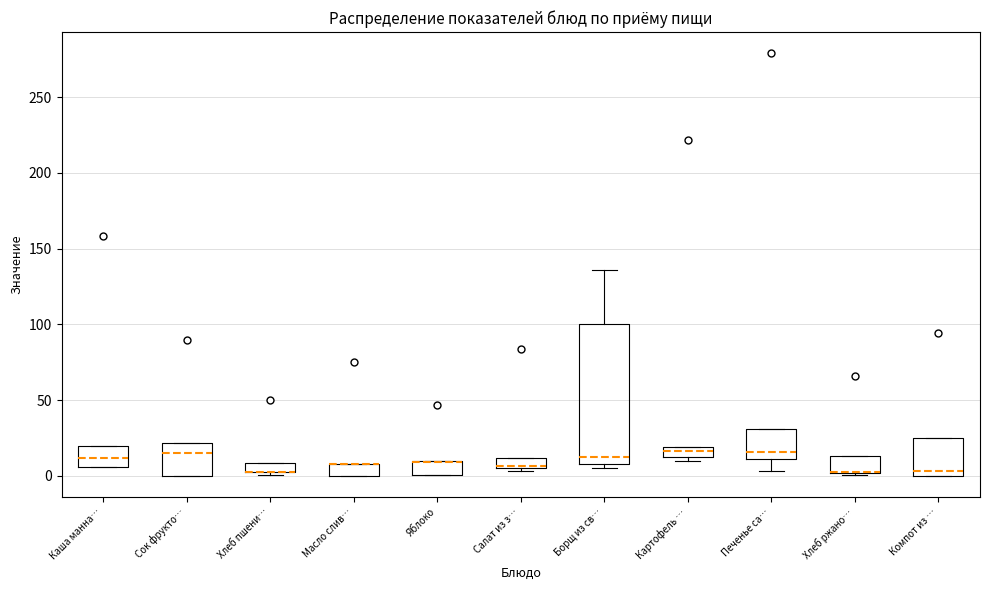

Comparing the boxes themselves (not the whiskers), which one is the tallest?

Борщ из св…